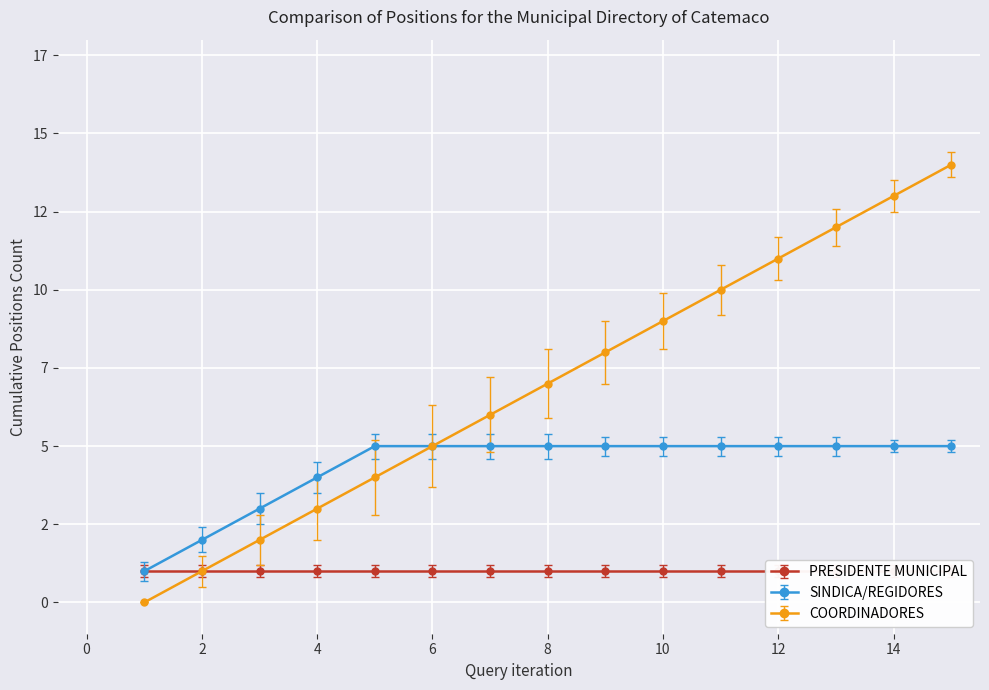

Count the number of categories in the chart.

15